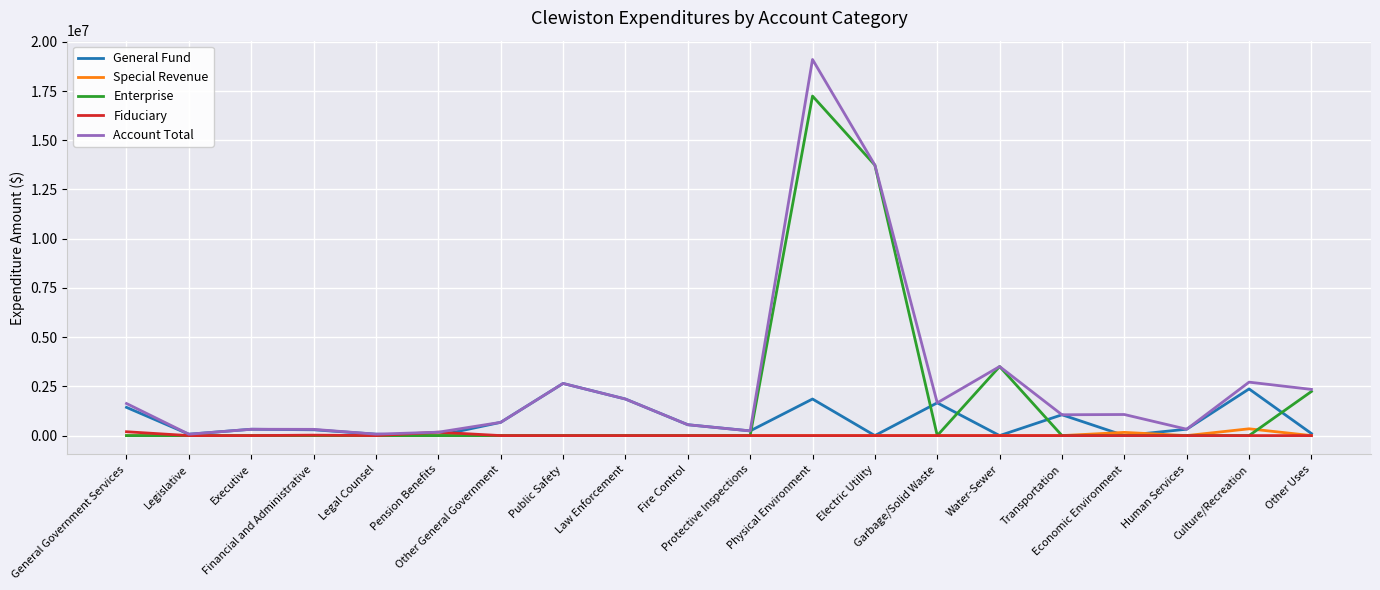

The Enterprise series shows 7587689 at Legal Counsel. True or false?

False